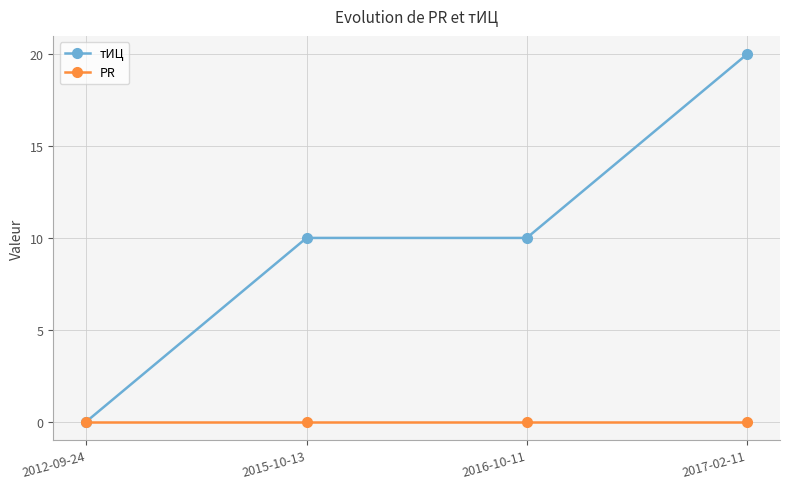

The PR series shows 0 at 2012-09-24. True or false?

True